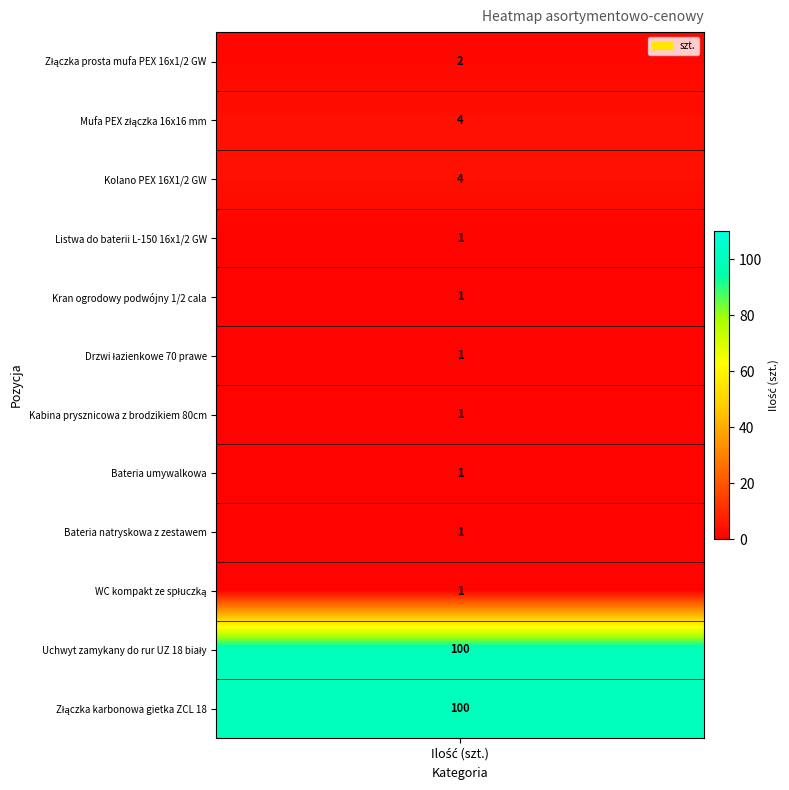

Reading left to right, list all the values displayed in this chart.

2	4	4	1	1	1	1	1	1	1	100	100